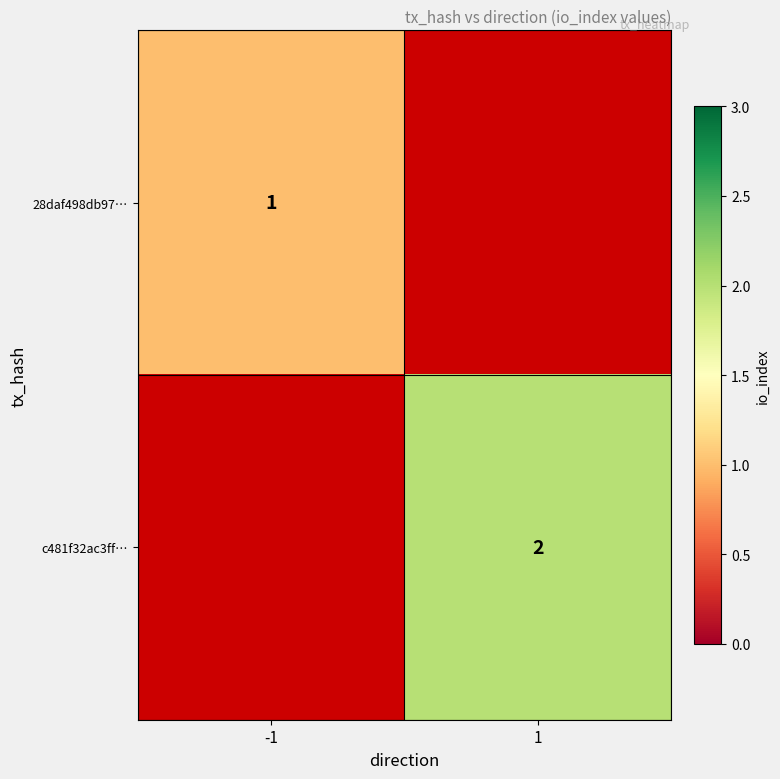

How many categories are shown in the chart?

2